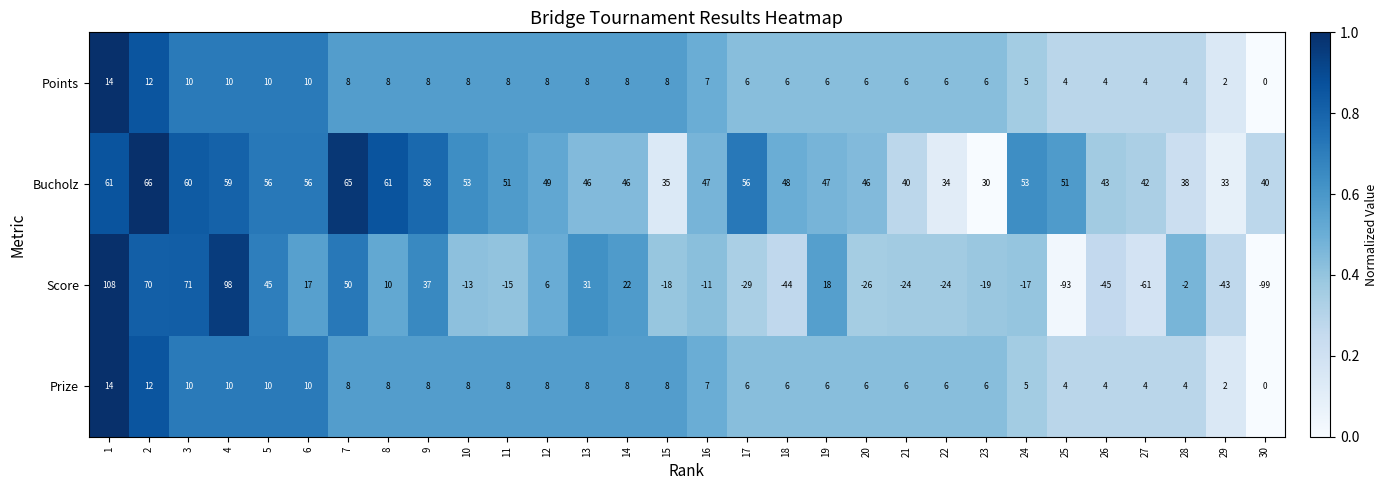

The Bucholz series shows 30 at 23. True or false?

True